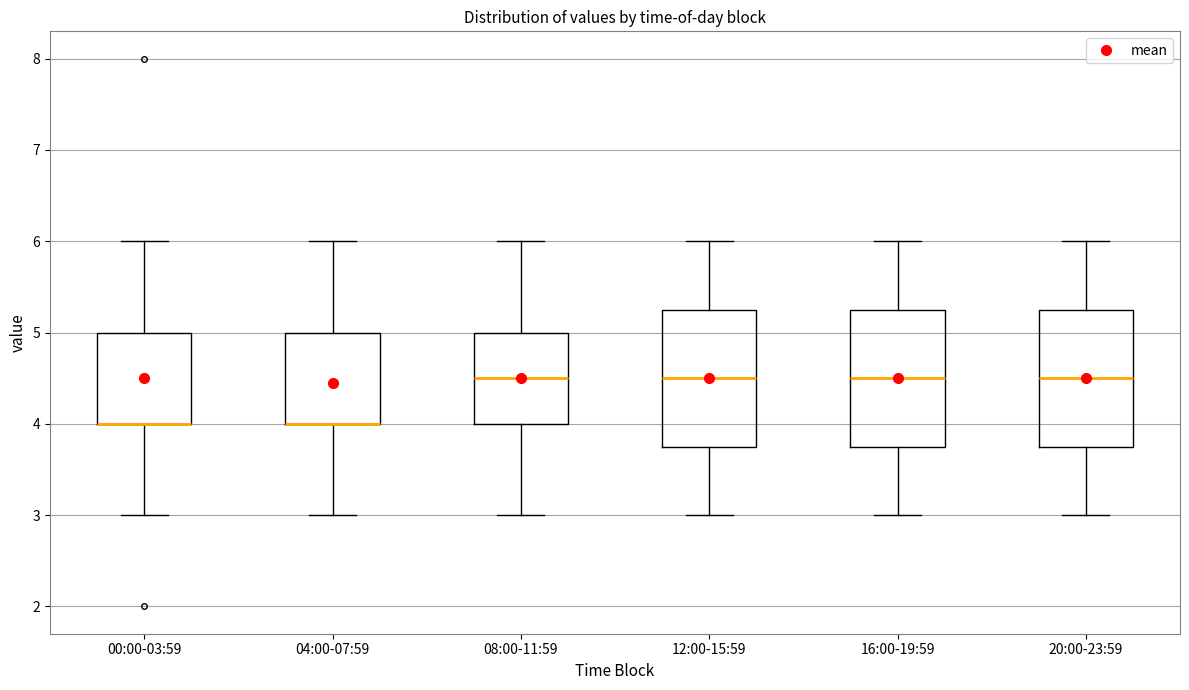

Reading left to right, read every box against the y-axis: the position of its median line, the range the box covers, and the ends of its whiskers. The values are not printed on the chart, so give them approximately, as read against the axis.

00:00-03:59: median 4.0 (drawn on the box's lower edge), box 4.0 to 5.0, whiskers 3.0 to 6.0
04:00-07:59: median 4.0 (drawn on the box's lower edge), box 4.0 to 5.0, whiskers 3.0 to 6.0
08:00-11:59: median 4.5, box 4.0 to 5.0, whiskers 3.0 to 6.0
12:00-15:59: median 4.5, box 3.8 to 5.3, whiskers 3.0 to 6.0
16:00-19:59: median 4.5, box 3.8 to 5.3, whiskers 3.0 to 6.0
20:00-23:59: median 4.5, box 3.8 to 5.3, whiskers 3.0 to 6.0